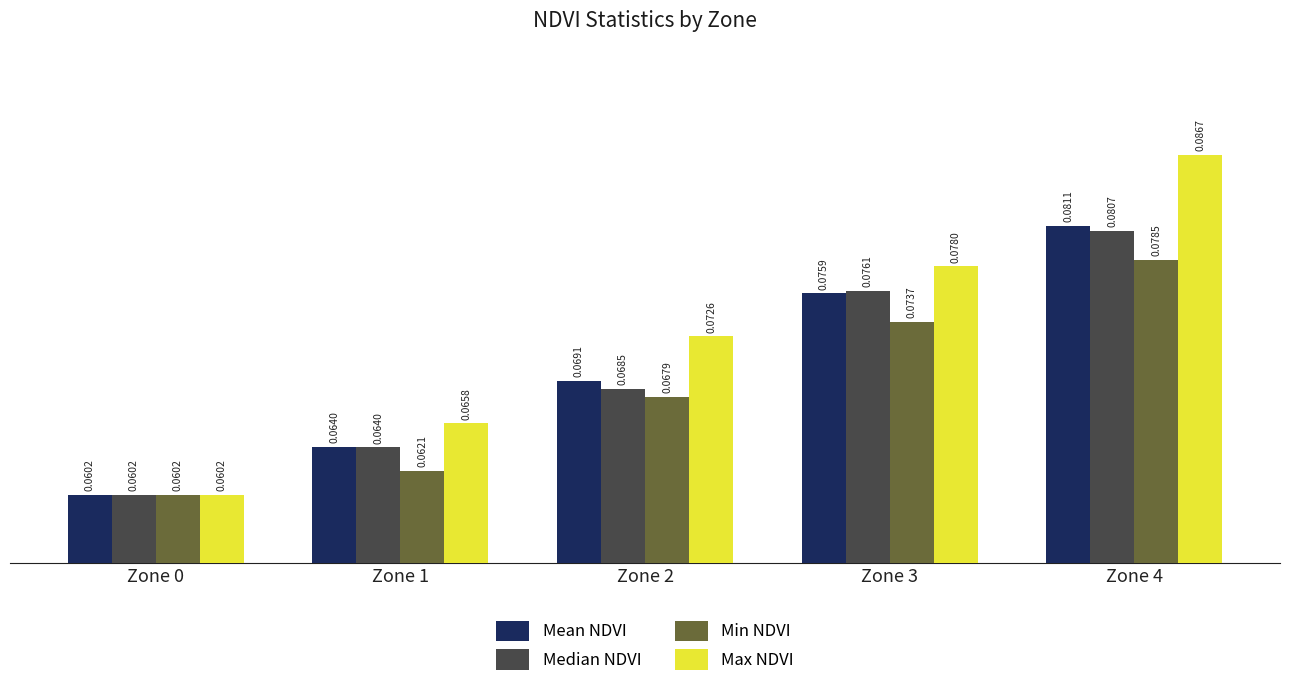

Which series has the widest spread of values?

Max NDVI